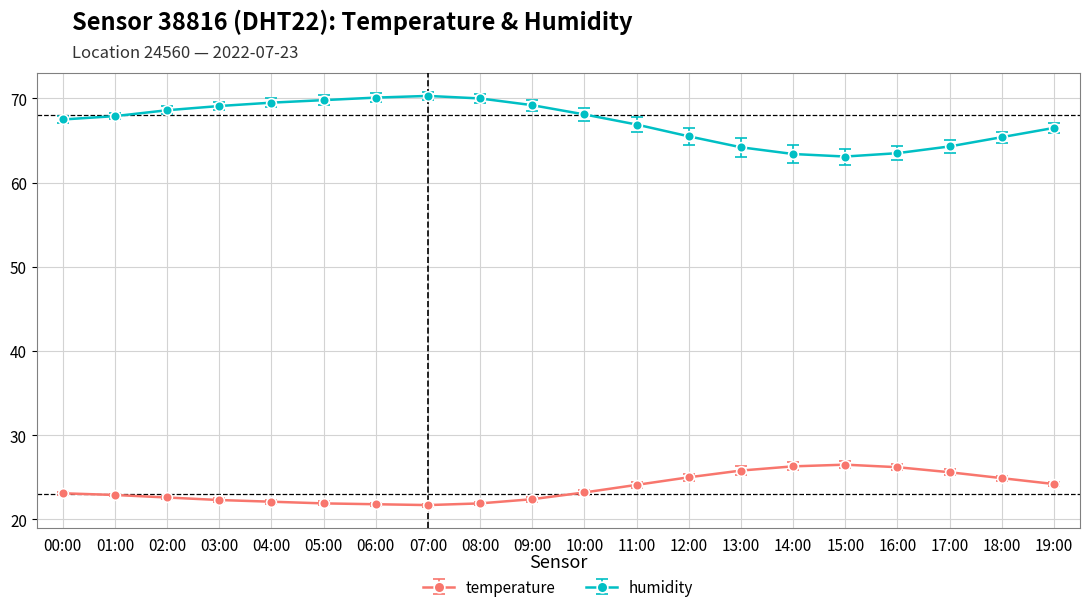

True or false: humidity and temperature intersect in this chart.

False